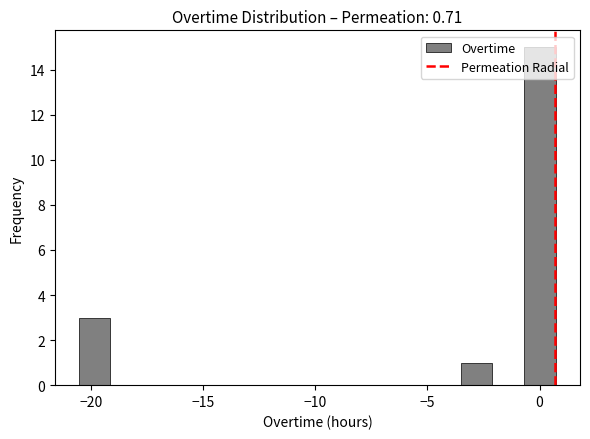

Around what value on the x-axis is the tallest bar? Give the approximate position of its centre, as read against the axis.

0.0